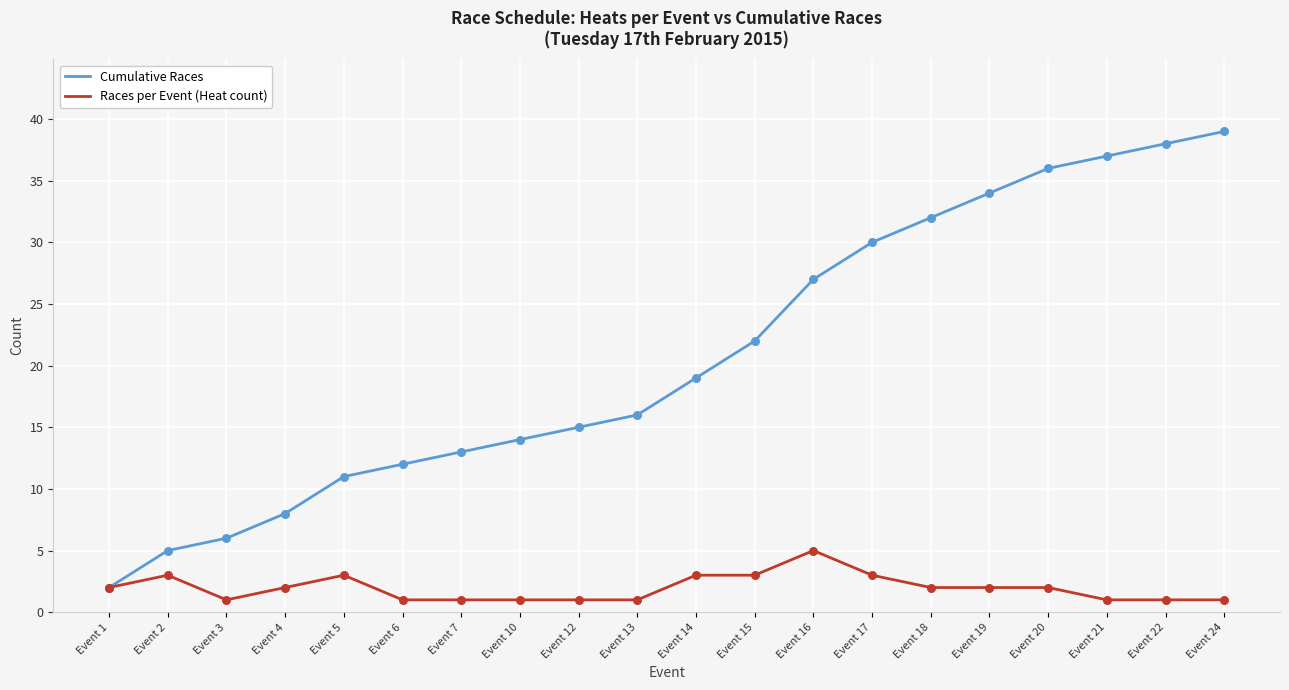

What is the total value across all series at Event 20?

38